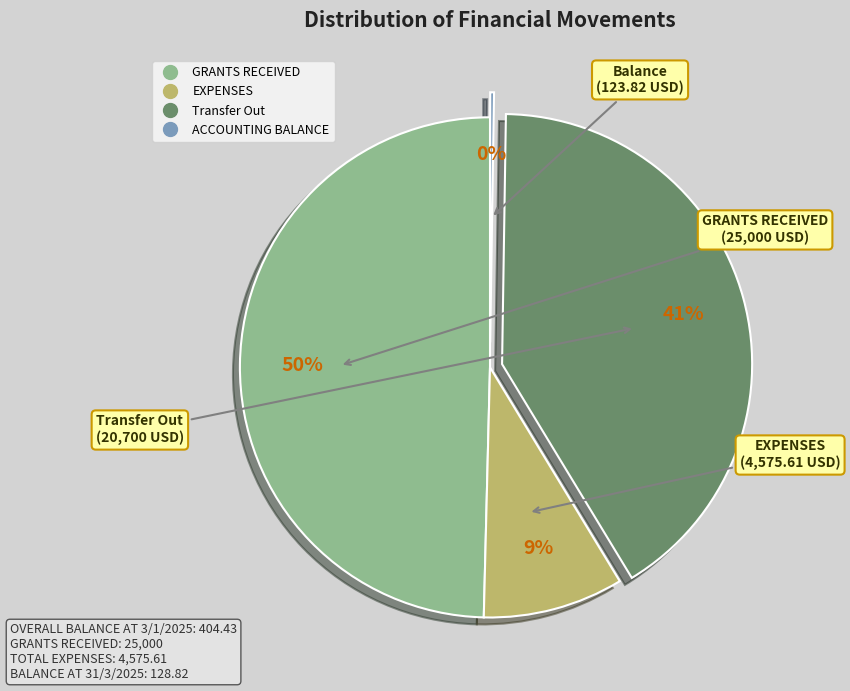

The Transfer Out slice represents 41% of the pie. True or false?

True